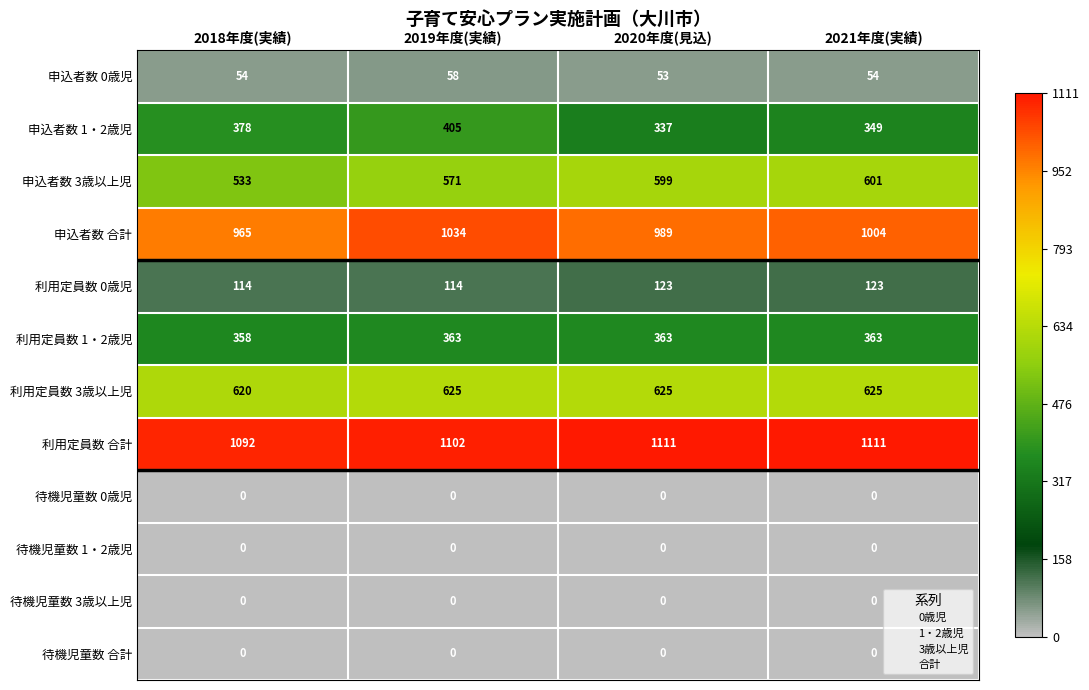

Count the number of data series in this chart.

12